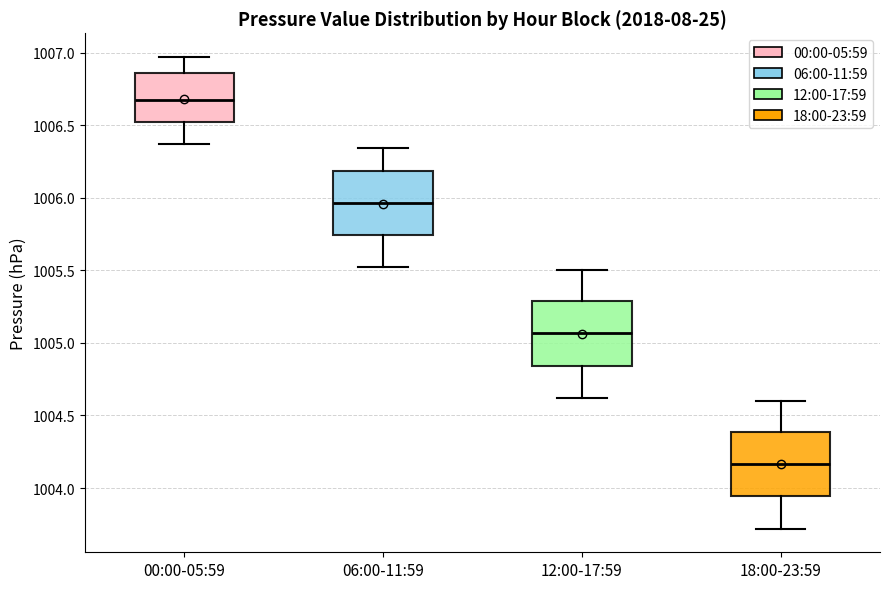

Where does the median line of the box for 00:00-05:59 sit on the y-axis? The values are not printed on the chart, so give them approximately, as read against the axis.

1006.70